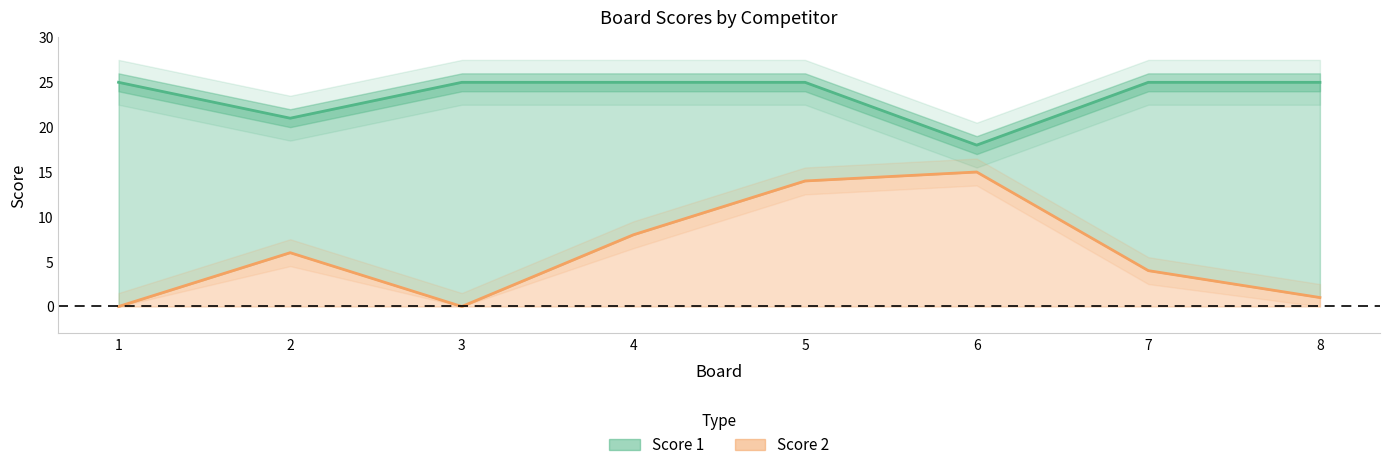

What is the highest value of the Score 2 series?

15